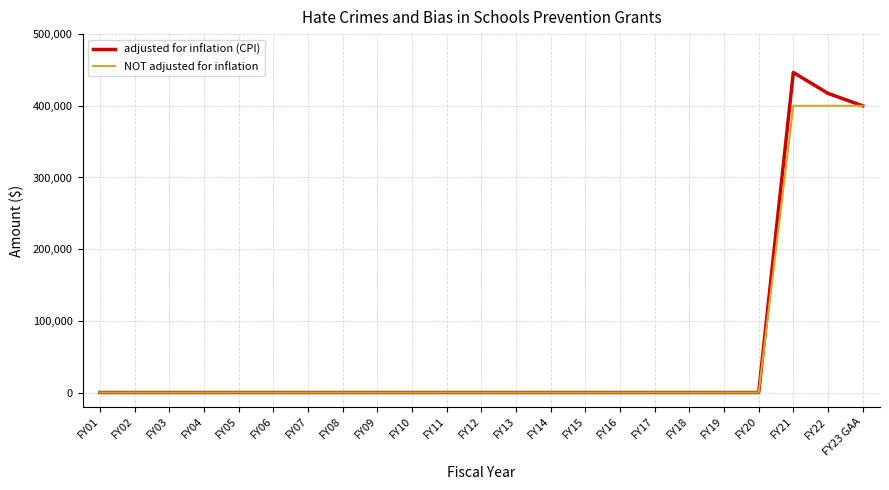

What position from the right is FY10?

14